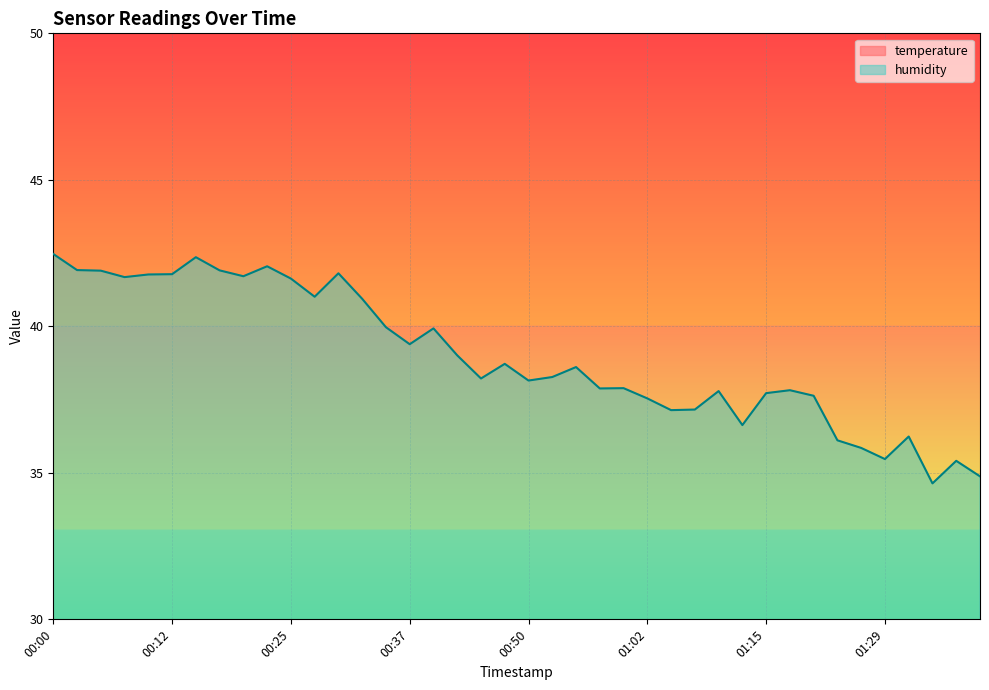

At how many categories does at least one series exceed 41?

13